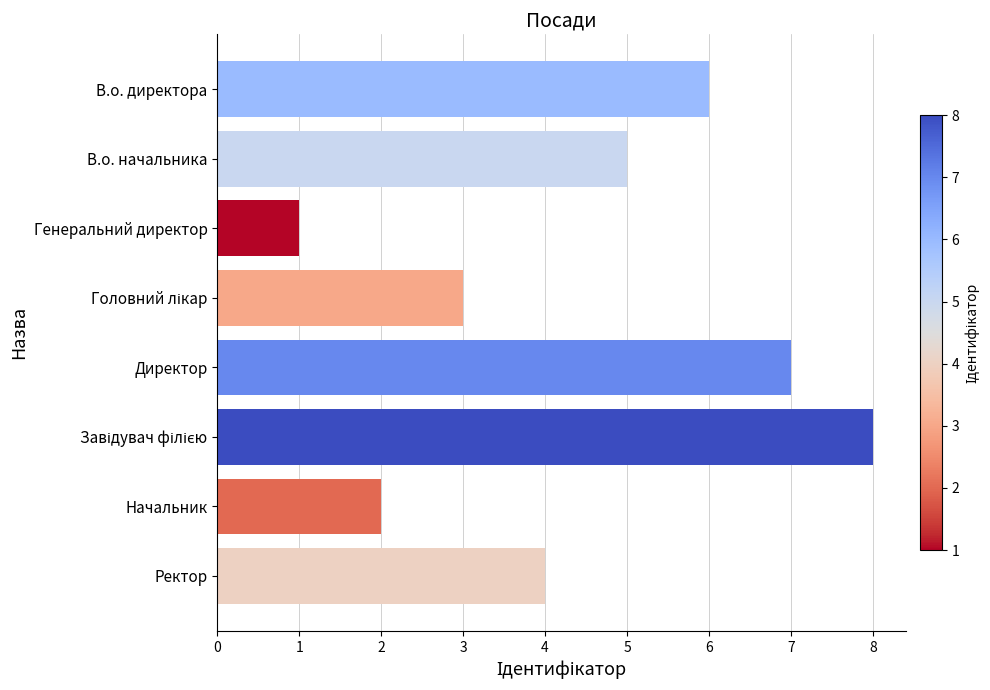

How many bars are there in total?

8